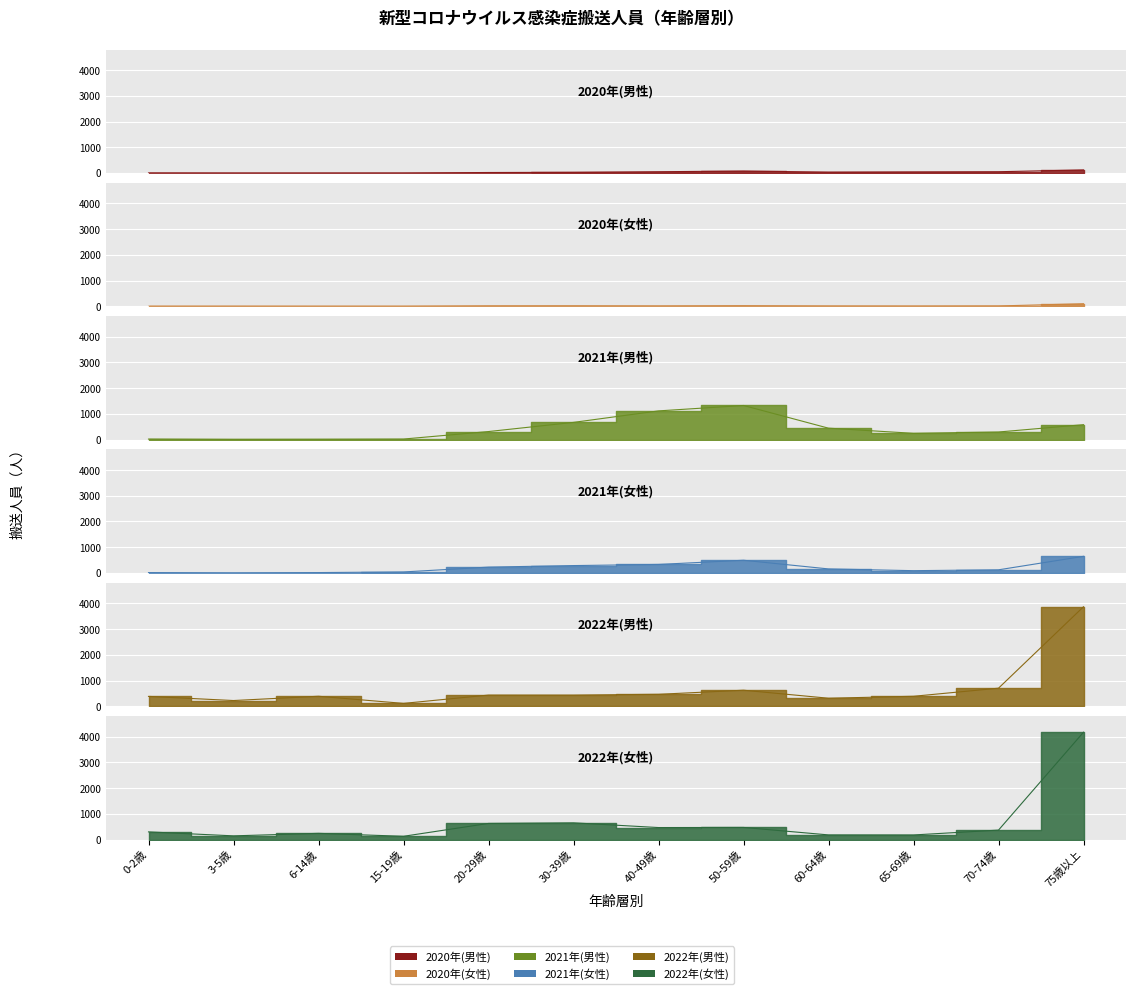

What position from the left is 60-64歳?

9